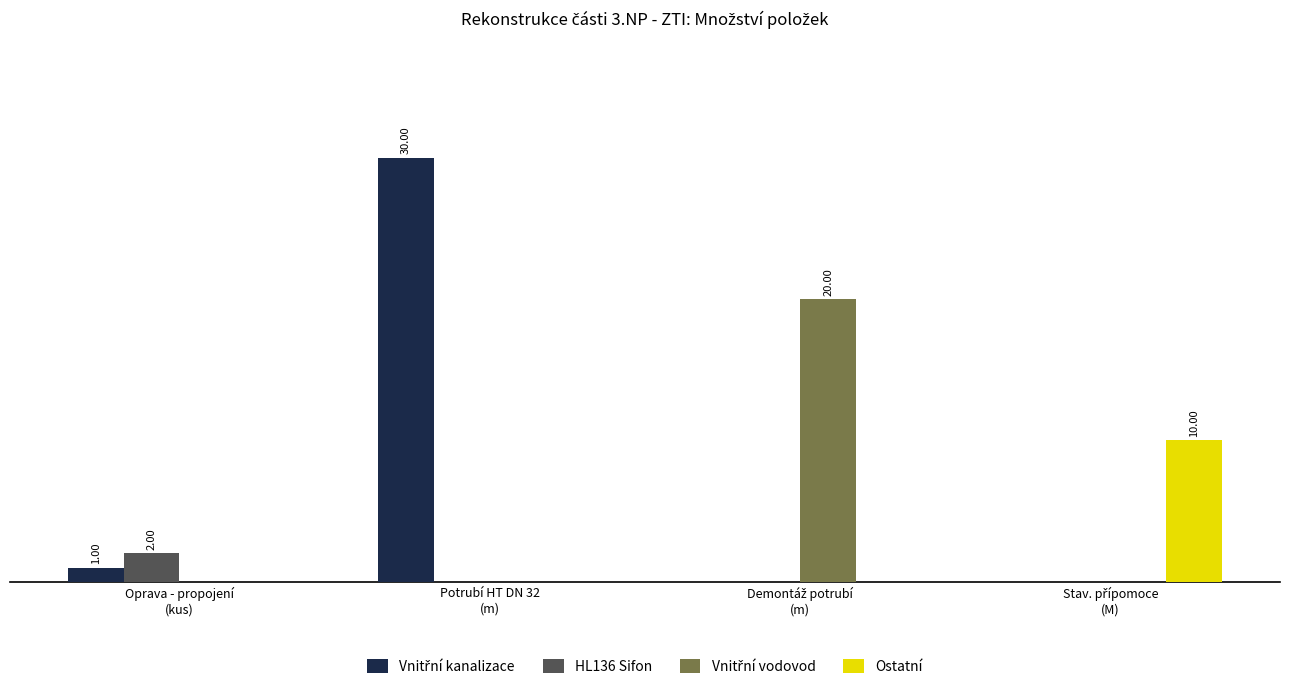

Does the chart contain stacked bars?

No